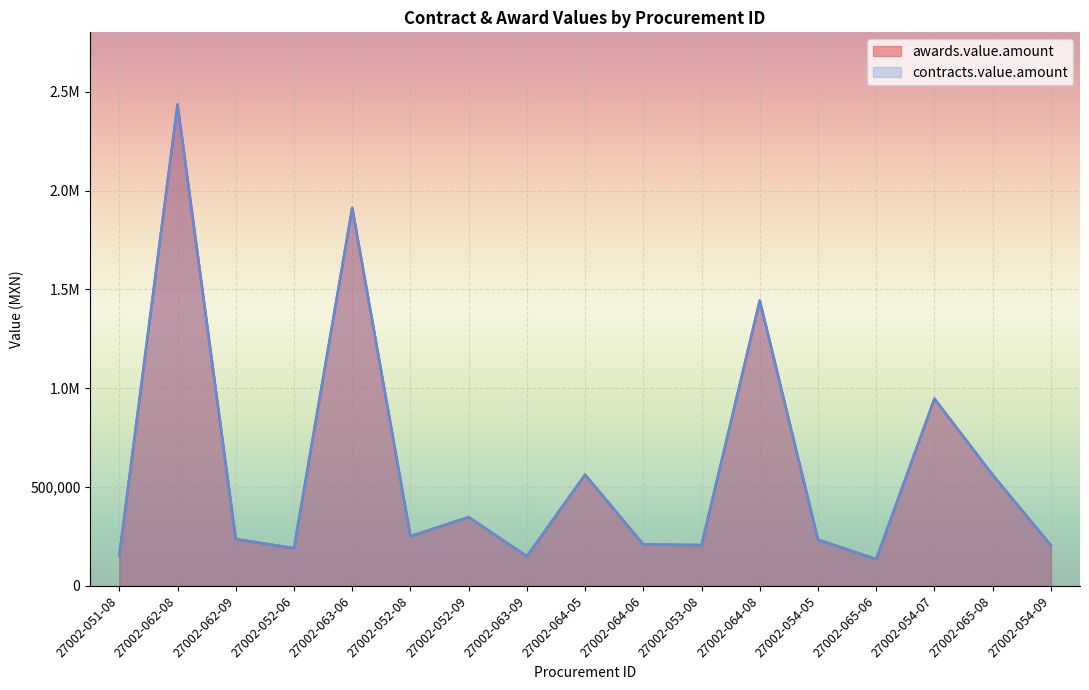

What is the difference between the maximum and second lowest values in the contracts.value.amount series?

2284907.6